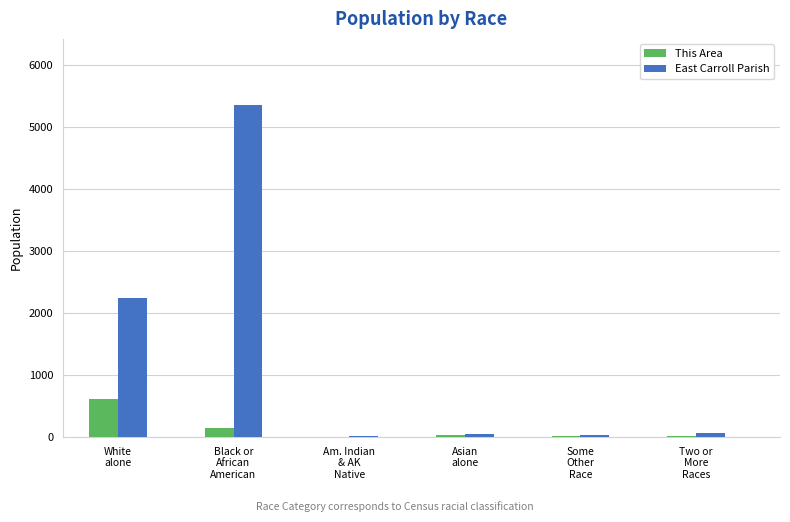

Which series has the largest total across all categories?

East Carroll Parish